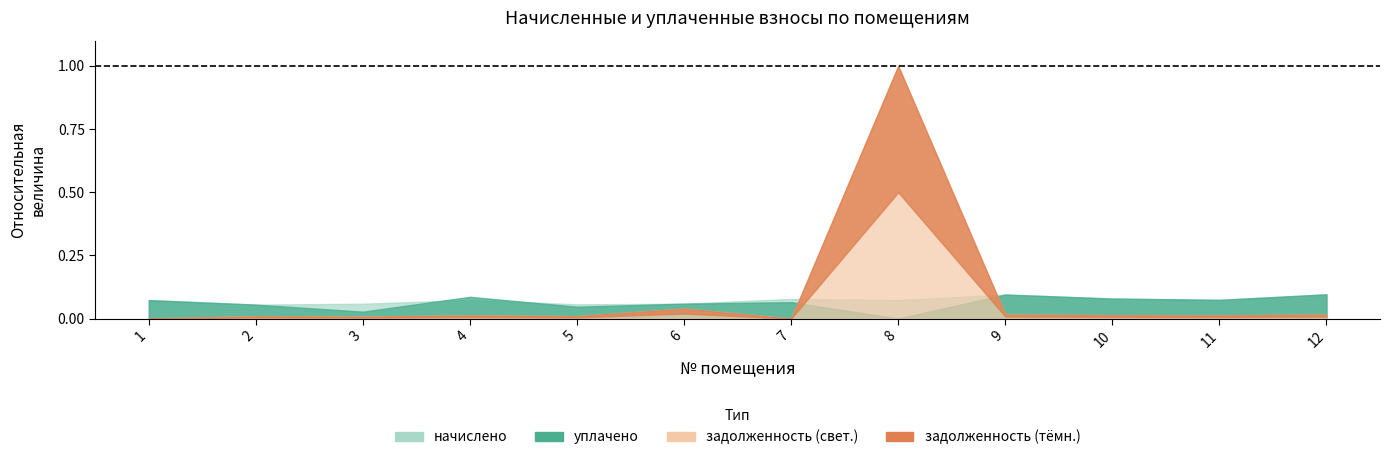

Reading left to right, extract all data points from this chart.

начислено: 2305.4	1733.6	1842.8	2320.0	1766.4	1853.8	2447.4	2298.1	2993.7	2491.1	2330.9	3015.6
уплачено: 2302.4	1733.6	857.5	2706.6	1472.0	1853.8	2039.5	0.0	2993.6	2491.1	2330.9	3015.6
задолженность: 0.0	288.9	243.2	386.7	294.4	1239.4	0.0	31484.1	499.4	415.2	388.5	502.6